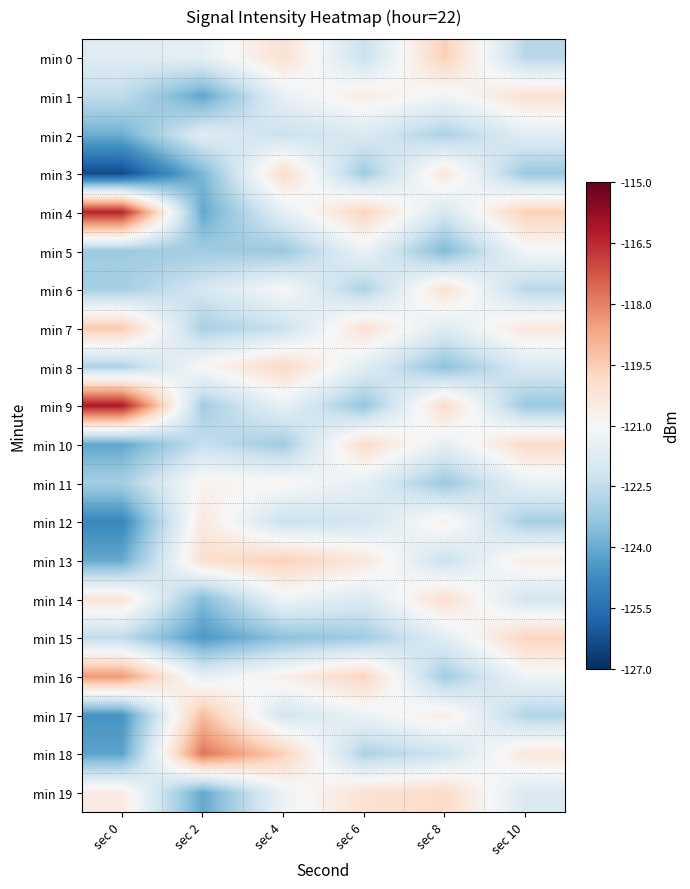

At sec 4, list the series in order from largest to smallest.

min 13, min 18, min 8, min 3, min 0, min 16, min 11, min 6, min 14, min 19, min 9, min 1, min 4, min 17, min 7, min 12, min 2, min 10, min 5, min 15